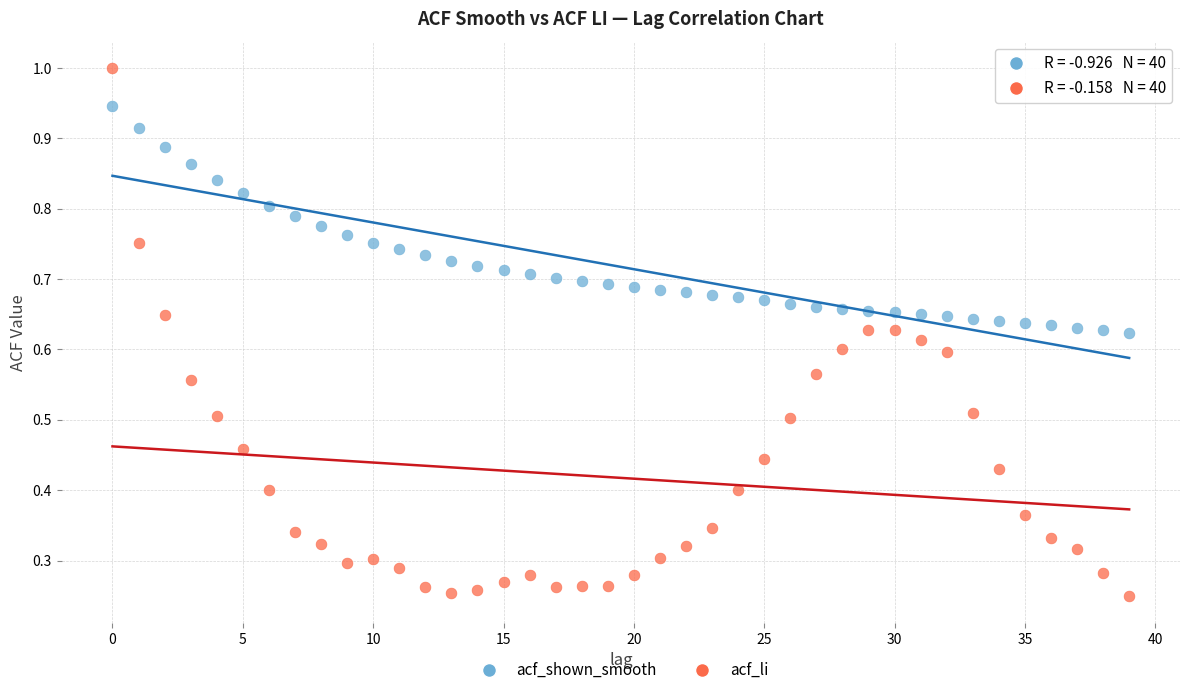

Which series has the largest Y range (max minus min)?

acf_li